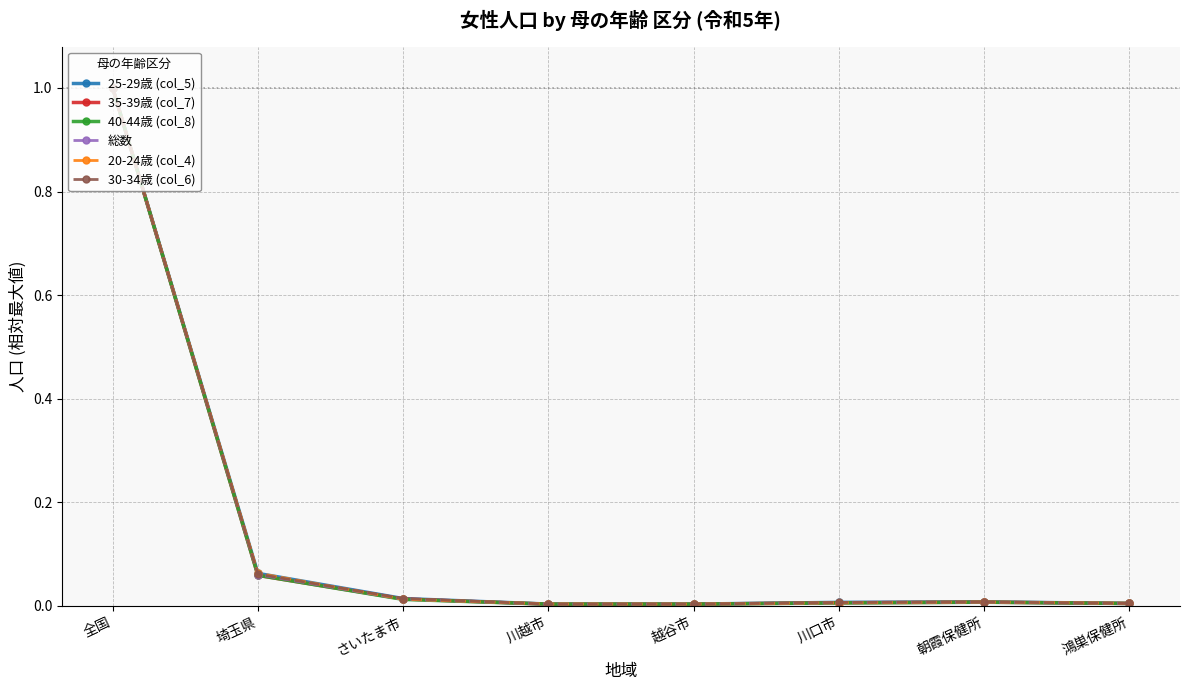

What is the difference between the maximum and minimum values in the 総数 series?

1.0